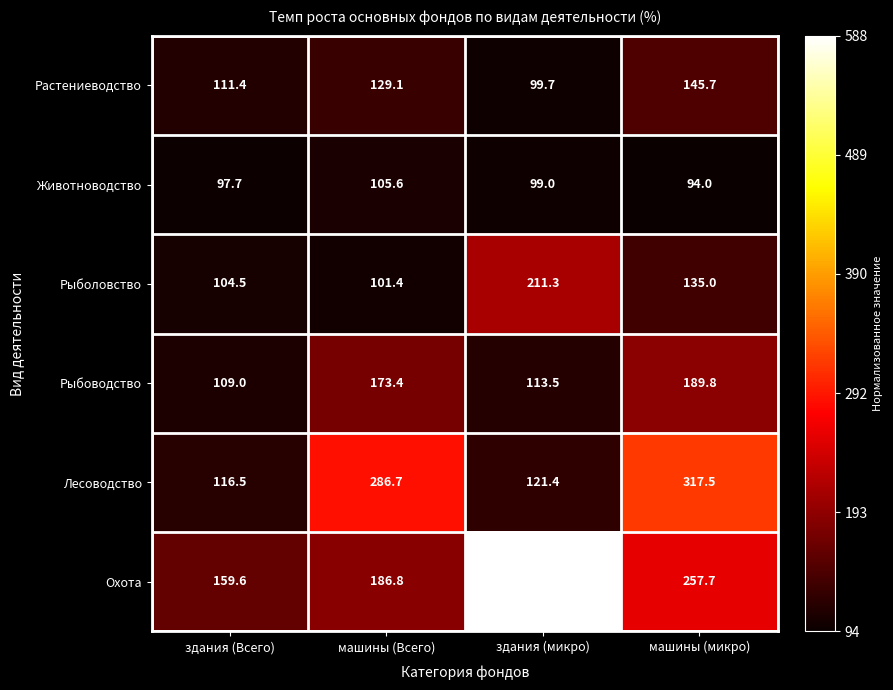

What is the total value across all series at здания (Всего)?

698.7